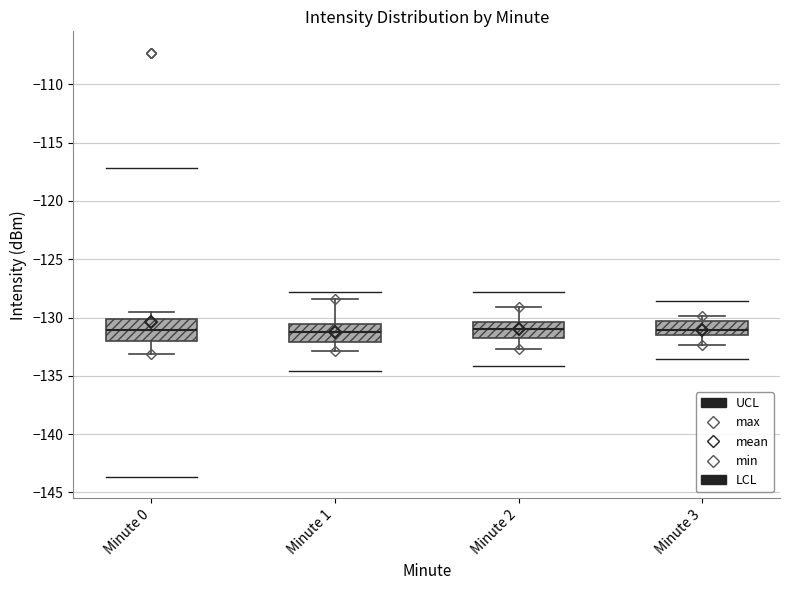

Reading left to right, read every box against the y-axis: the position of its median line, the range the box covers, and the ends of its whiskers. The values are not printed on the chart, so give them approximately, as read against the axis.

Minute 0: median -131.0, box -132.0 to -130.0, whiskers -133.0 to -129.5
Minute 1: median -131.0, box -132.0 to -130.5, whiskers -133.0 to -128.5
Minute 2: median -131.0, box -132.0 to -130.5, whiskers -132.5 to -129.0
Minute 3: median -131.0, box -131.5 to -130.5, whiskers -132.5 to -130.0